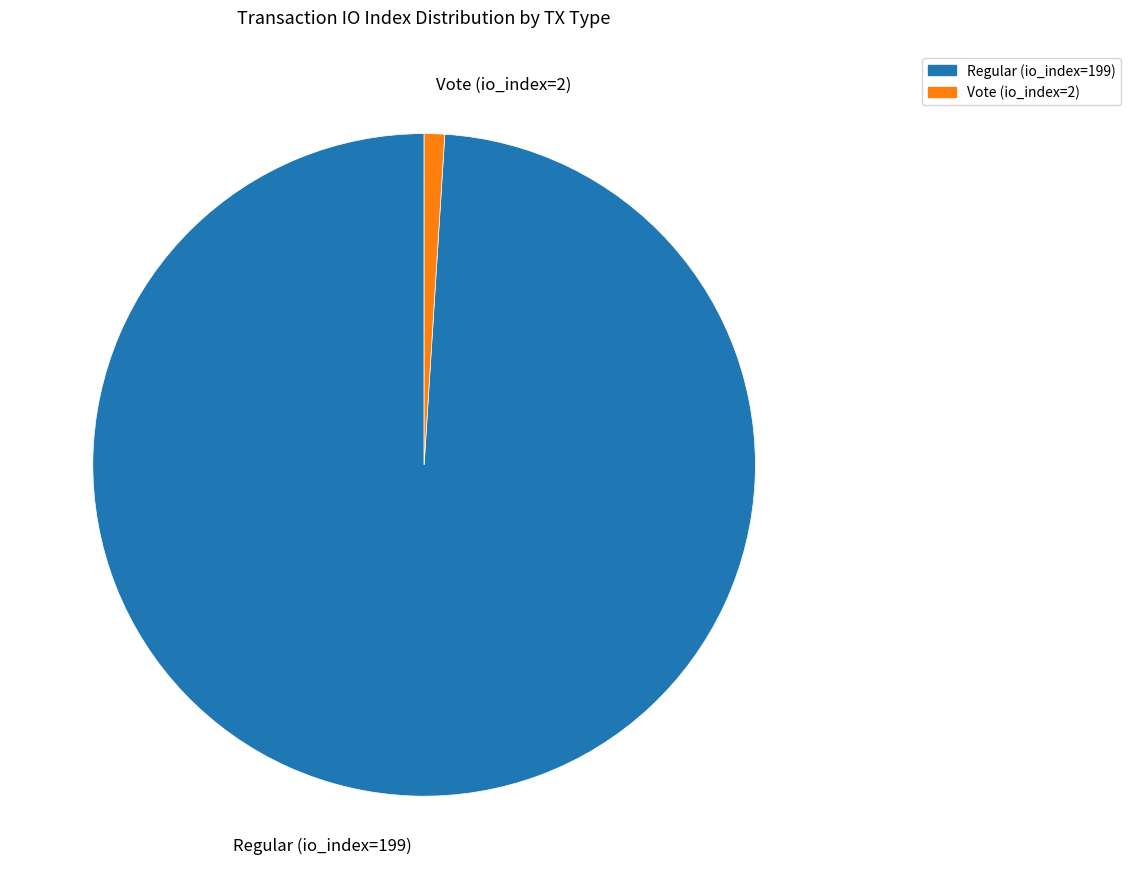

Rank the categories by value from lowest to highest.

Vote (io_index=2), Regular (io_index=199)